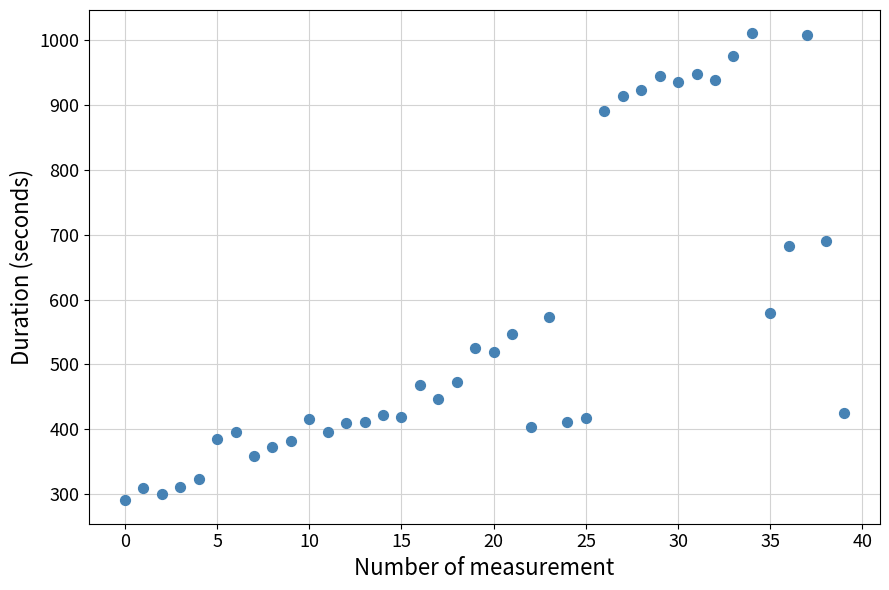

What is the range of Y values (max minus min)?

720.7